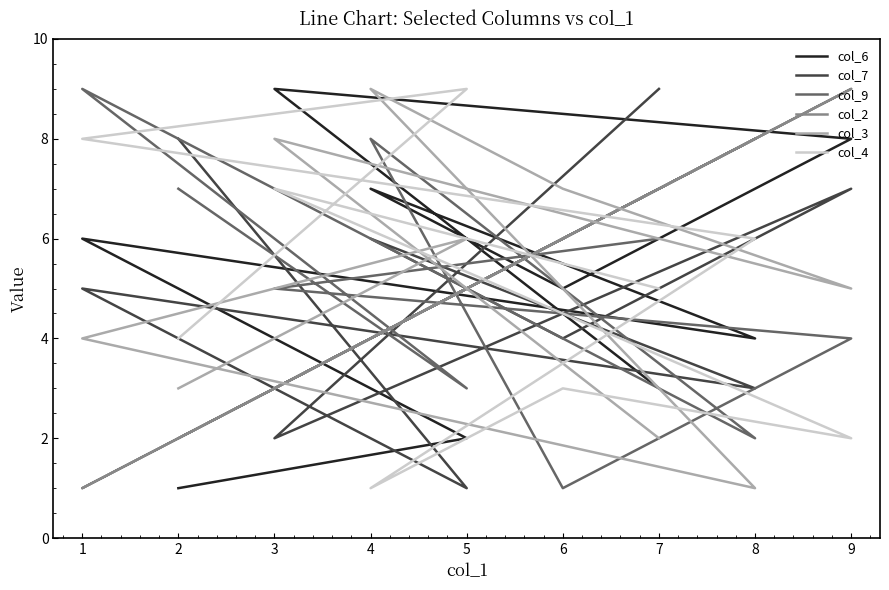

In col_7, how many points are lower than both neighbors (excluding endpoints)?

4